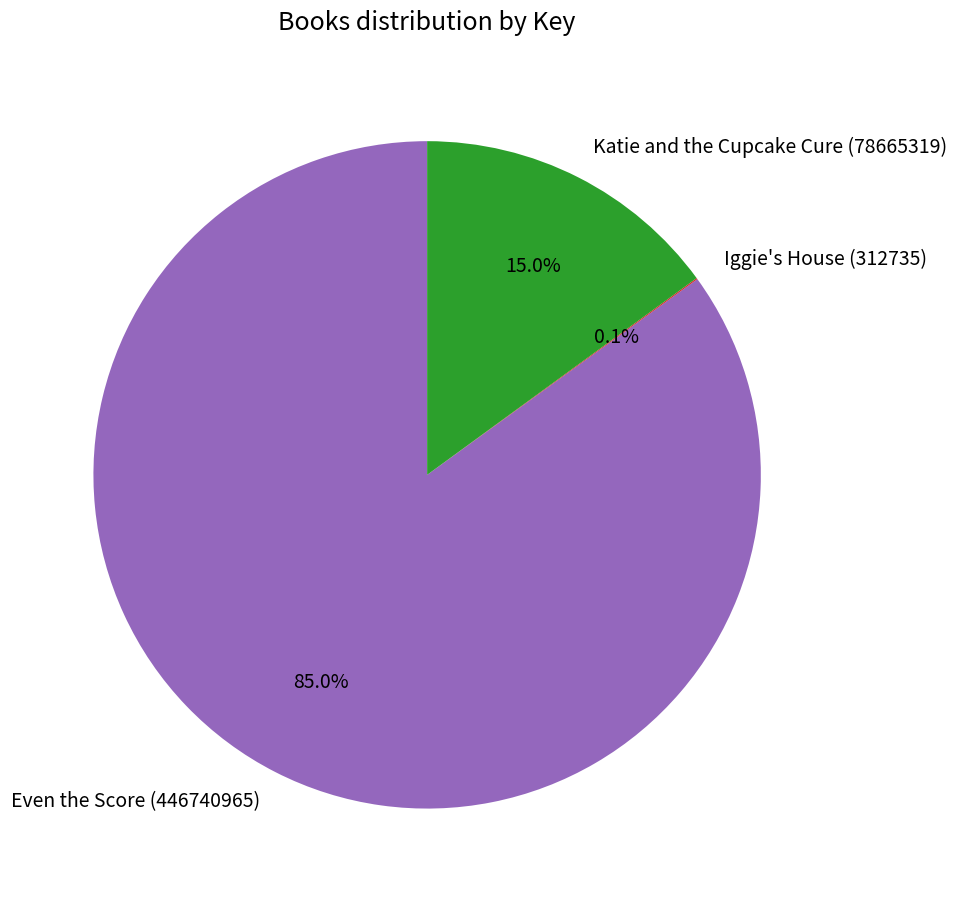

True or false: Katie and the Cupcake Cure (78665319) accounts for 8% of the total.

False